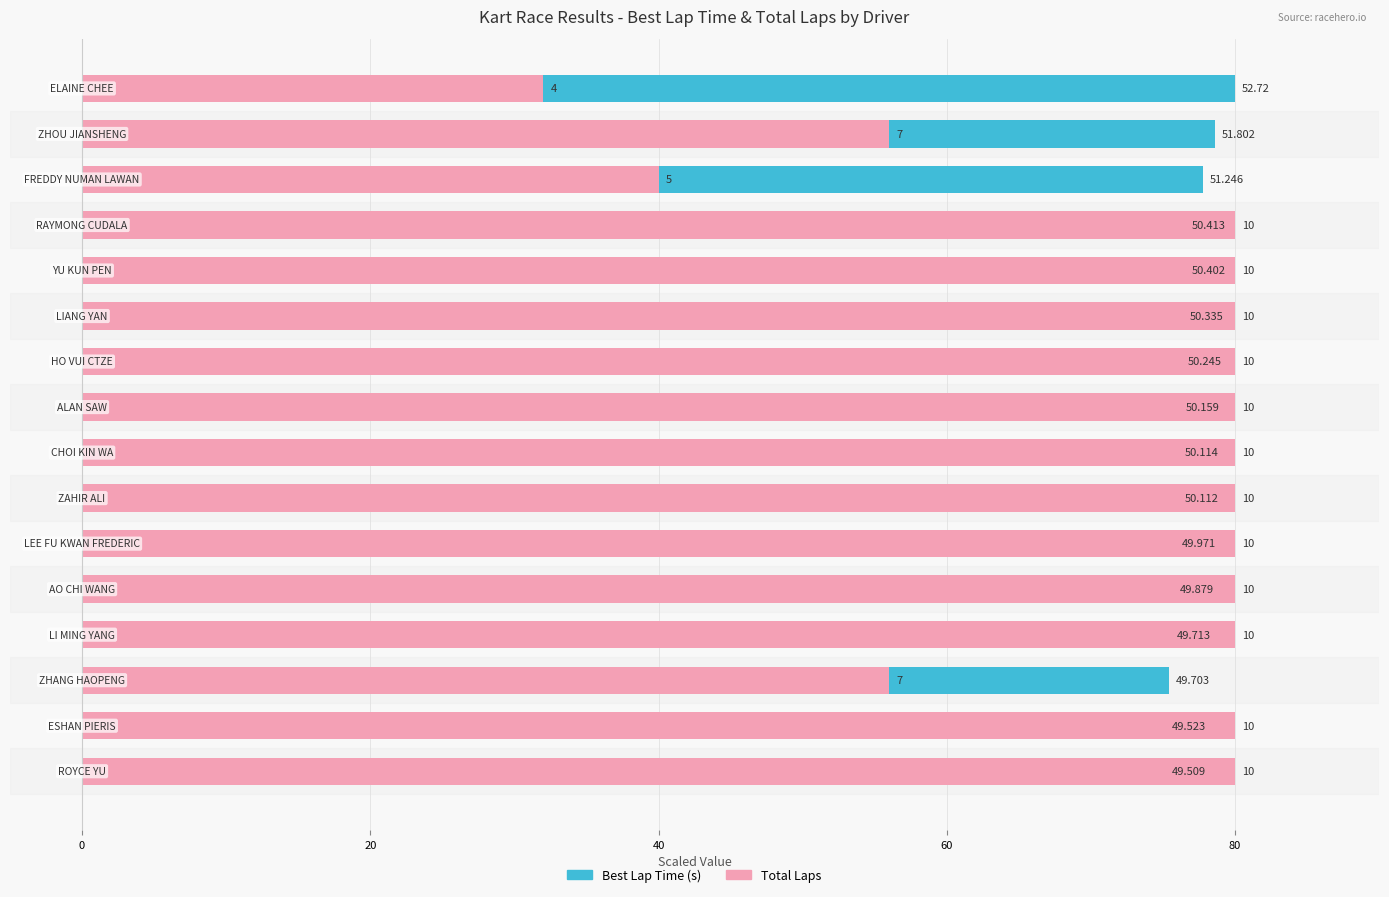

The value of Total Laps at 12 is 80.0. True or false?

True